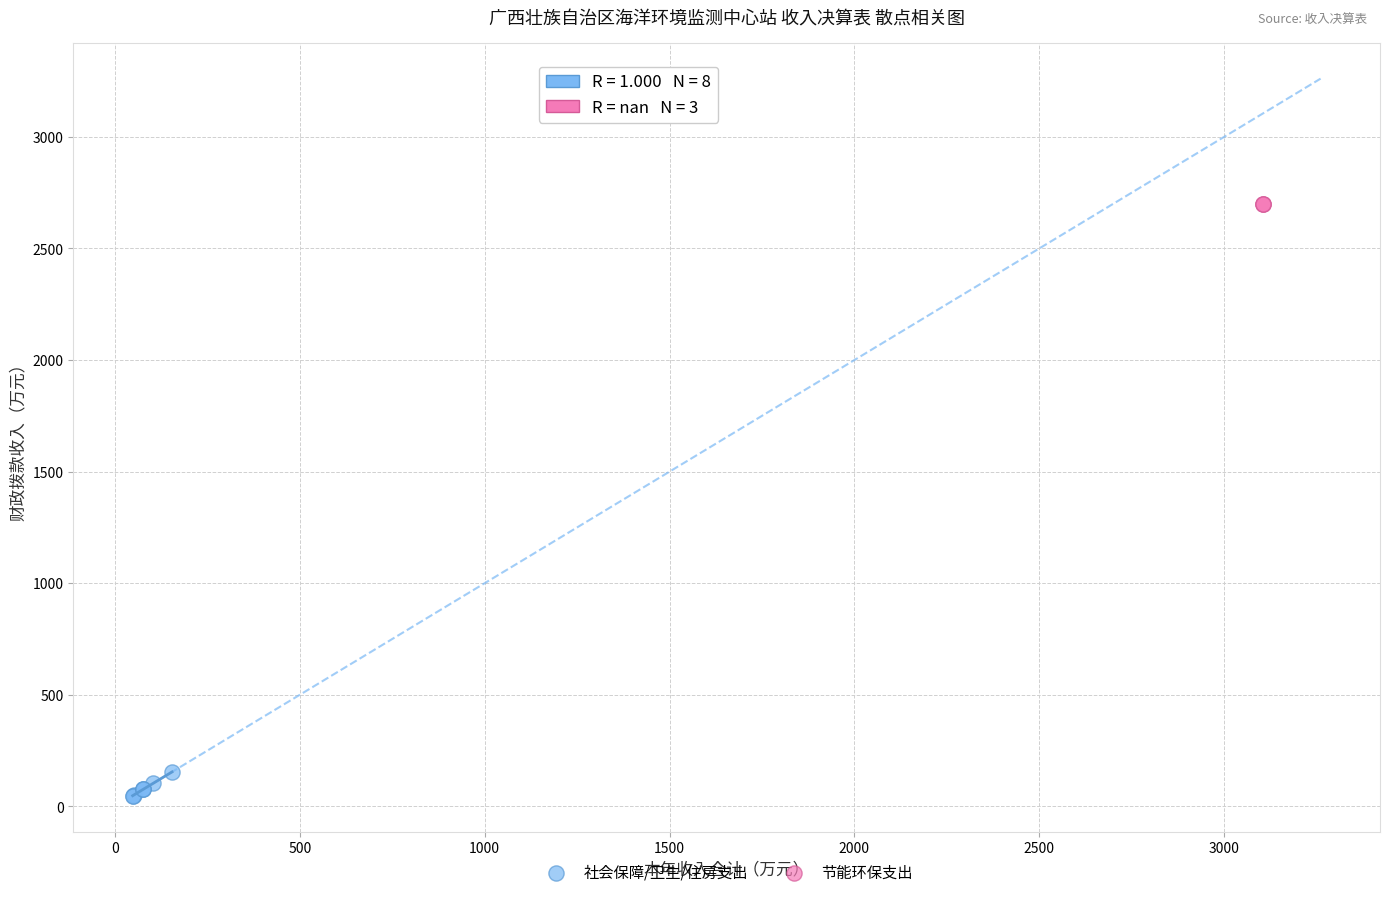

Which series contains the highest Y value?

节能环保支出